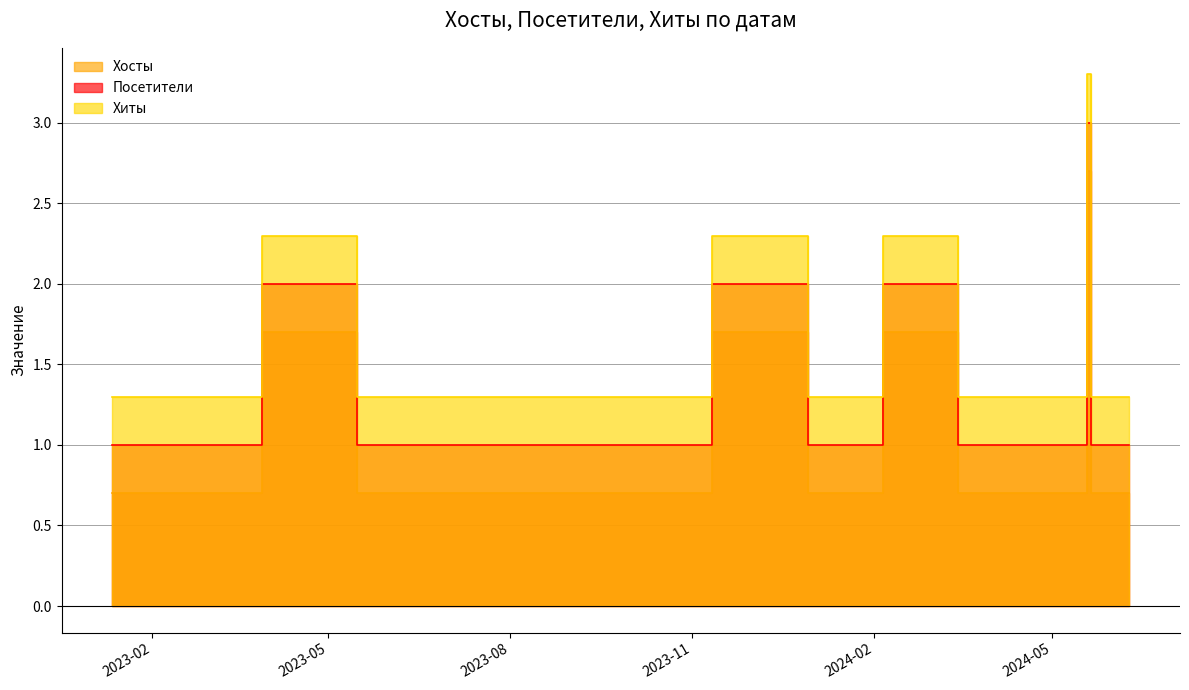

How many series are shown in this chart?

3